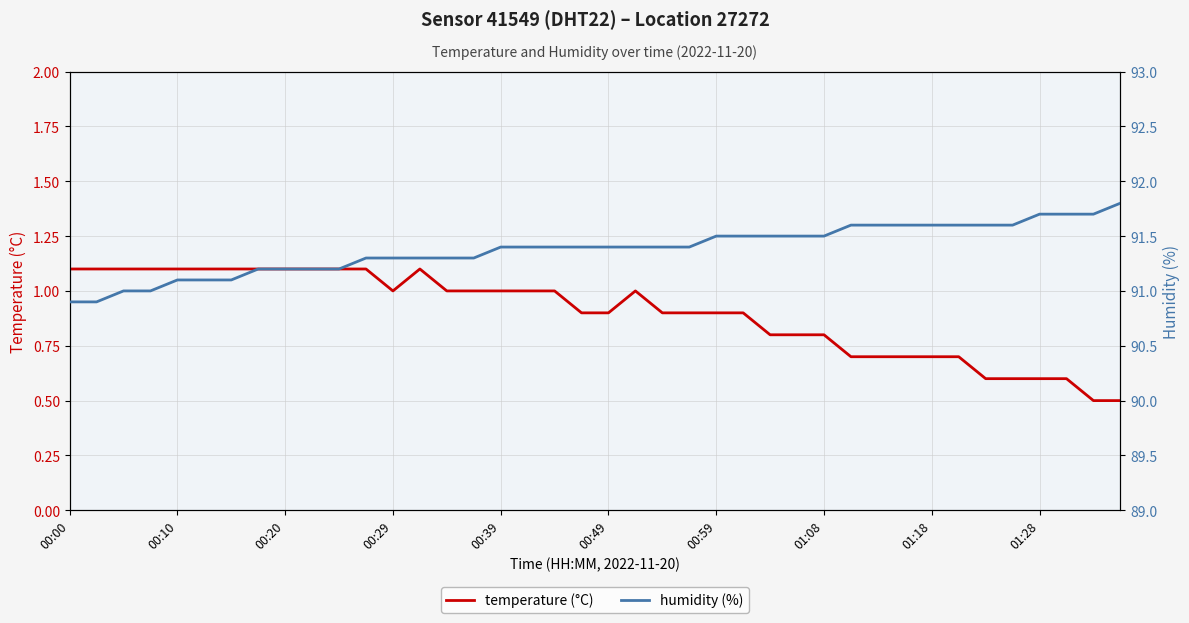

At which label is temperature (°C) closest to 0?

38